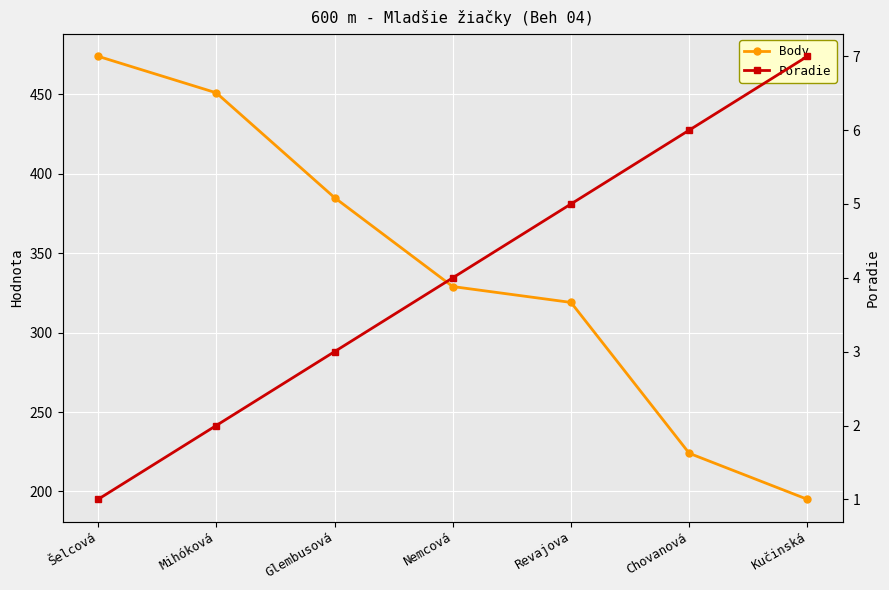

Does the chart display data point markers on the line(s)?

Yes